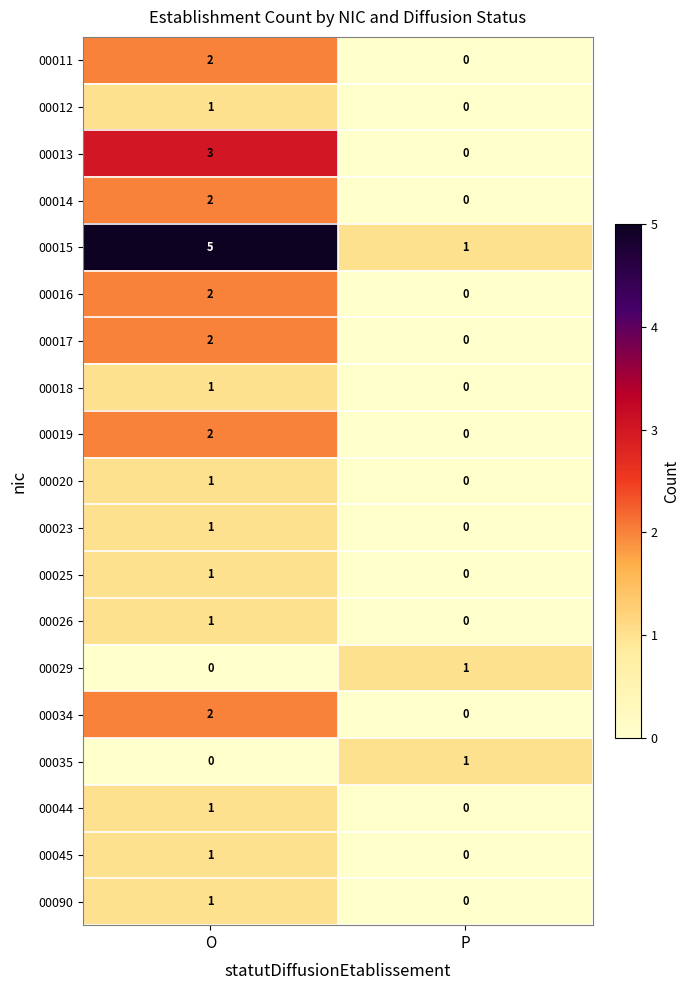

What is the sum of all 00013 values?

3